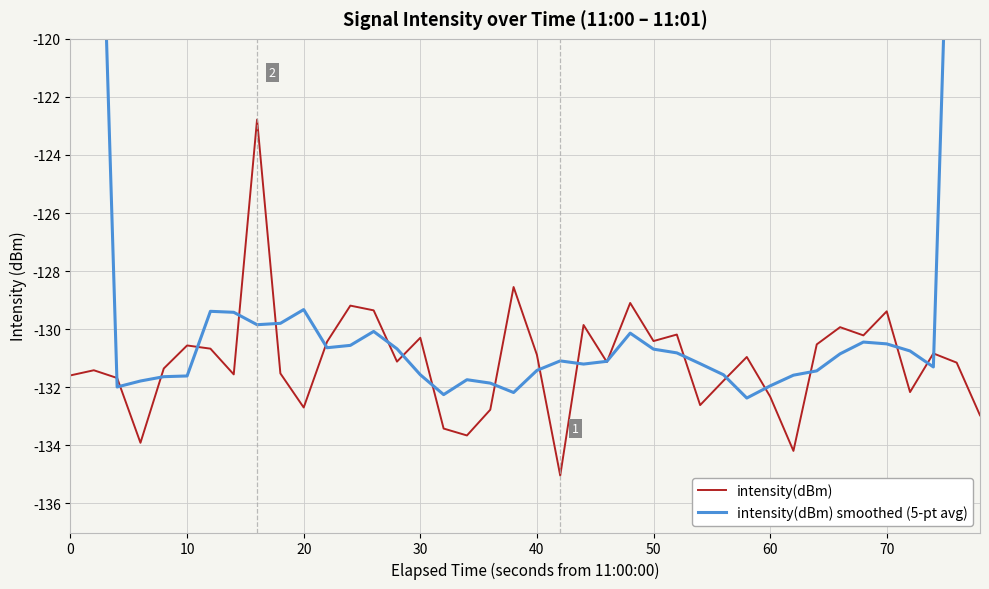

Which series has the largest total across all categories?

intensity(dBm) smoothed (5-pt avg)